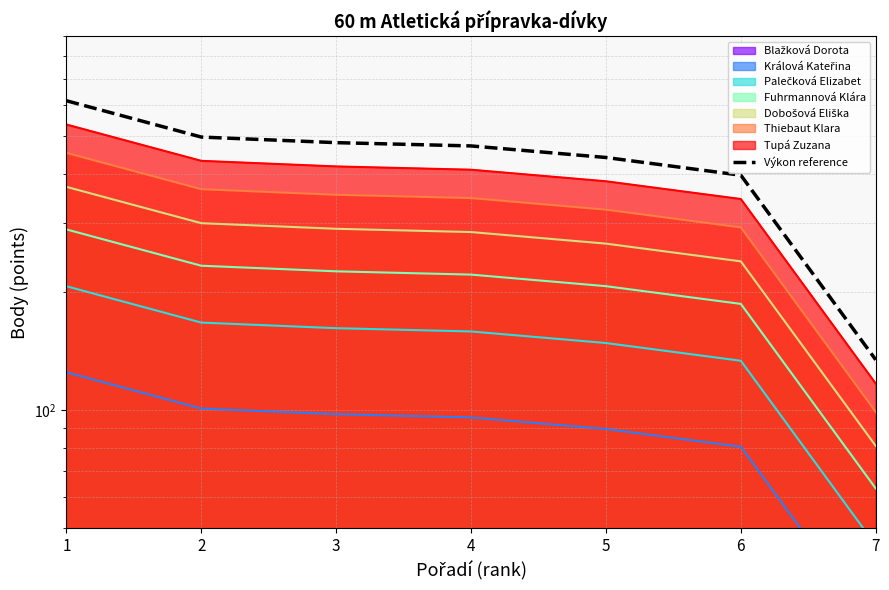

What is the value of the 6th point from the left?

397.9